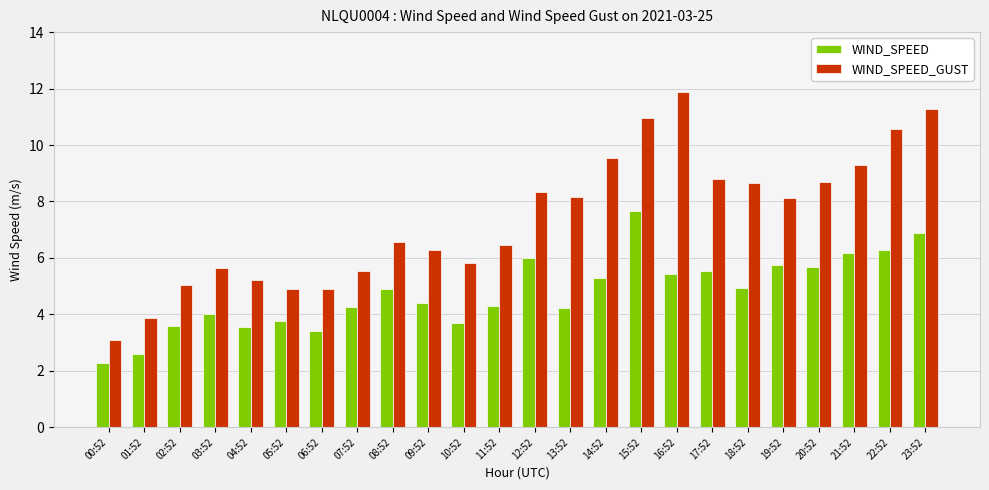

Which category has the lowest value in the WIND_SPEED series?

00:52